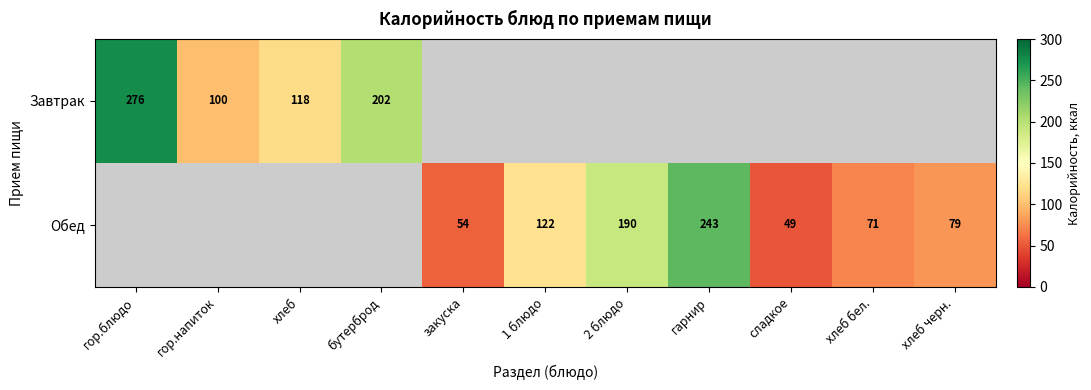

The value of Обед at гарнир is 243. True or false?

True